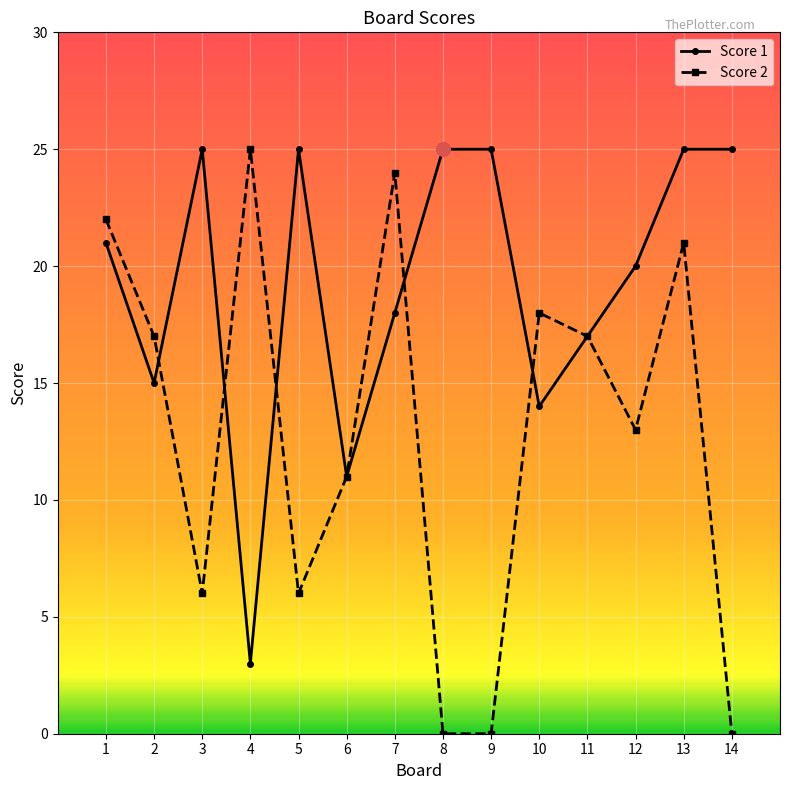

What is the total value across all series at 11?

34